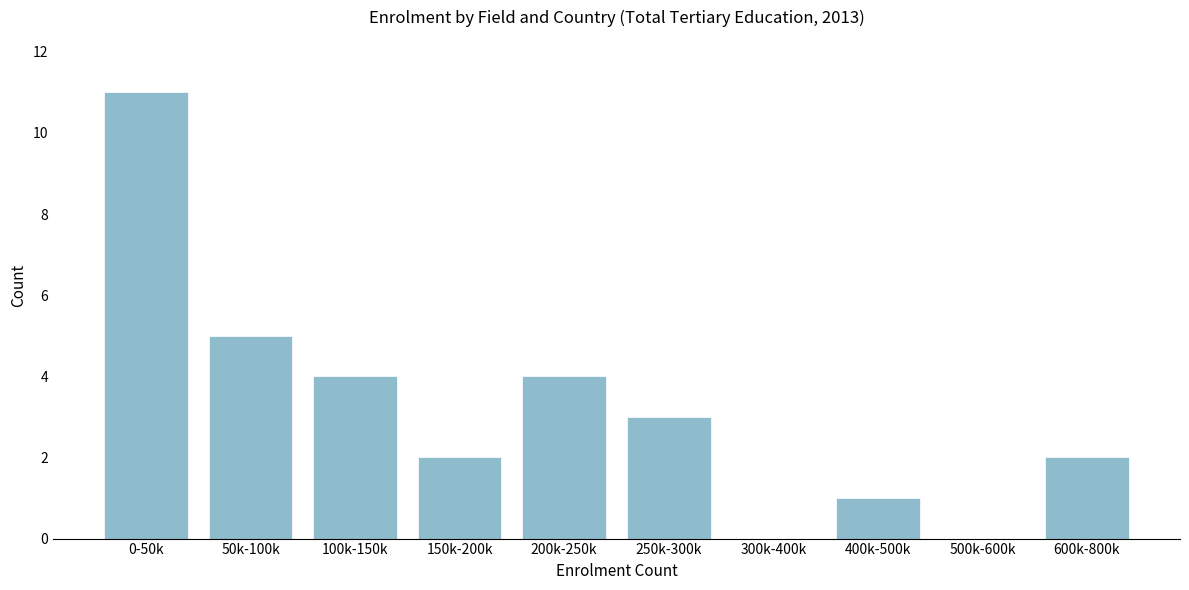

Reading left to right, extract all data points from this chart.

0-50k=11	50k-100k=5	100k-150k=4	150k-200k=2	200k-250k=4	250k-300k=3	300k-400k=0	400k-500k=1	500k-600k=0	600k-800k=2